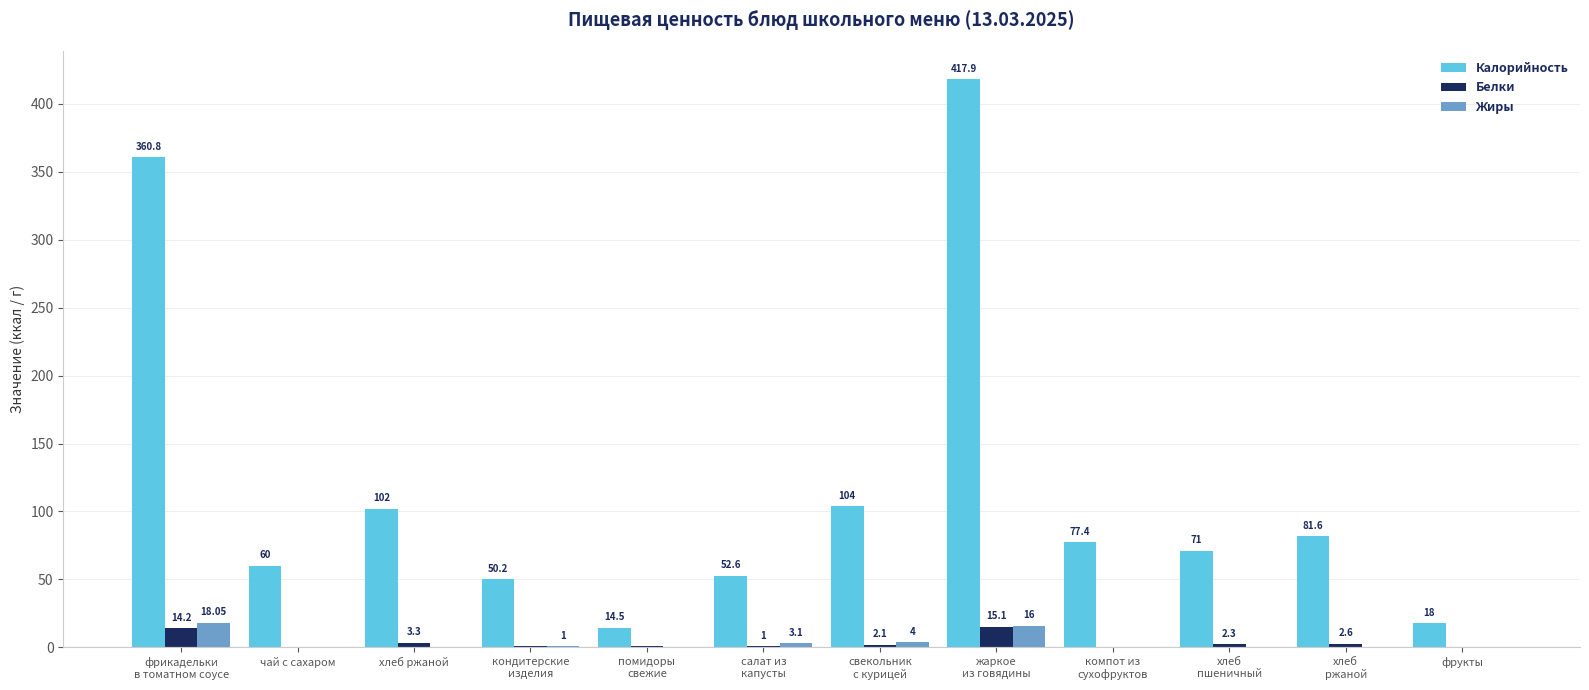

Which series has the largest total across all categories?

Калорийность